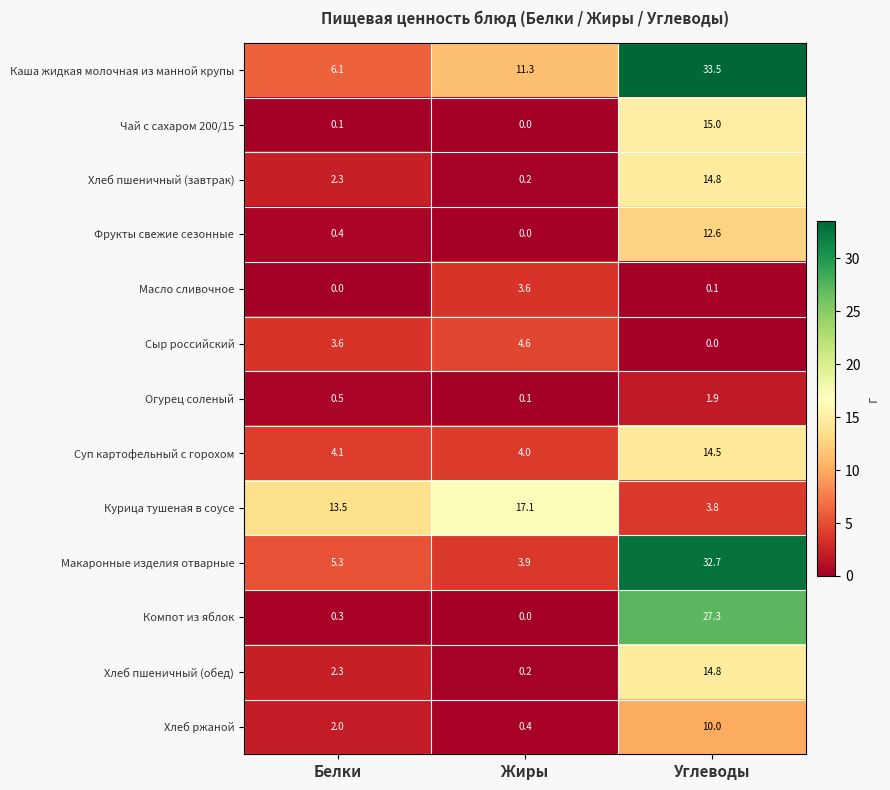

Is it true that Фрукты свежие сезонные equals 0.4 at Белки?

True